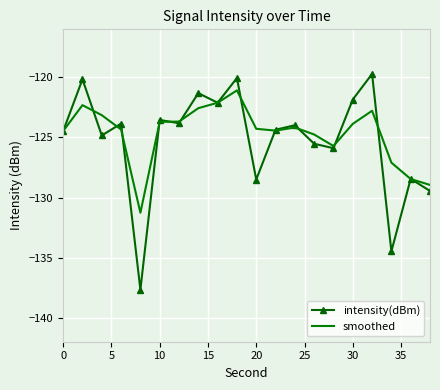

What is the lowest value of the intensity(dBm) series?

-137.7